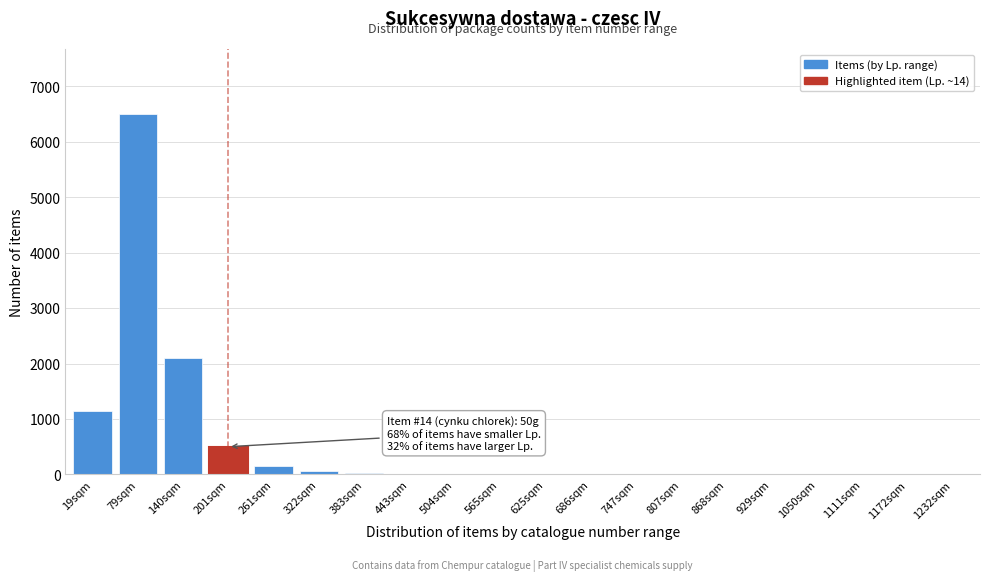

Which label corresponds to the largest value in the chart?

79sqm